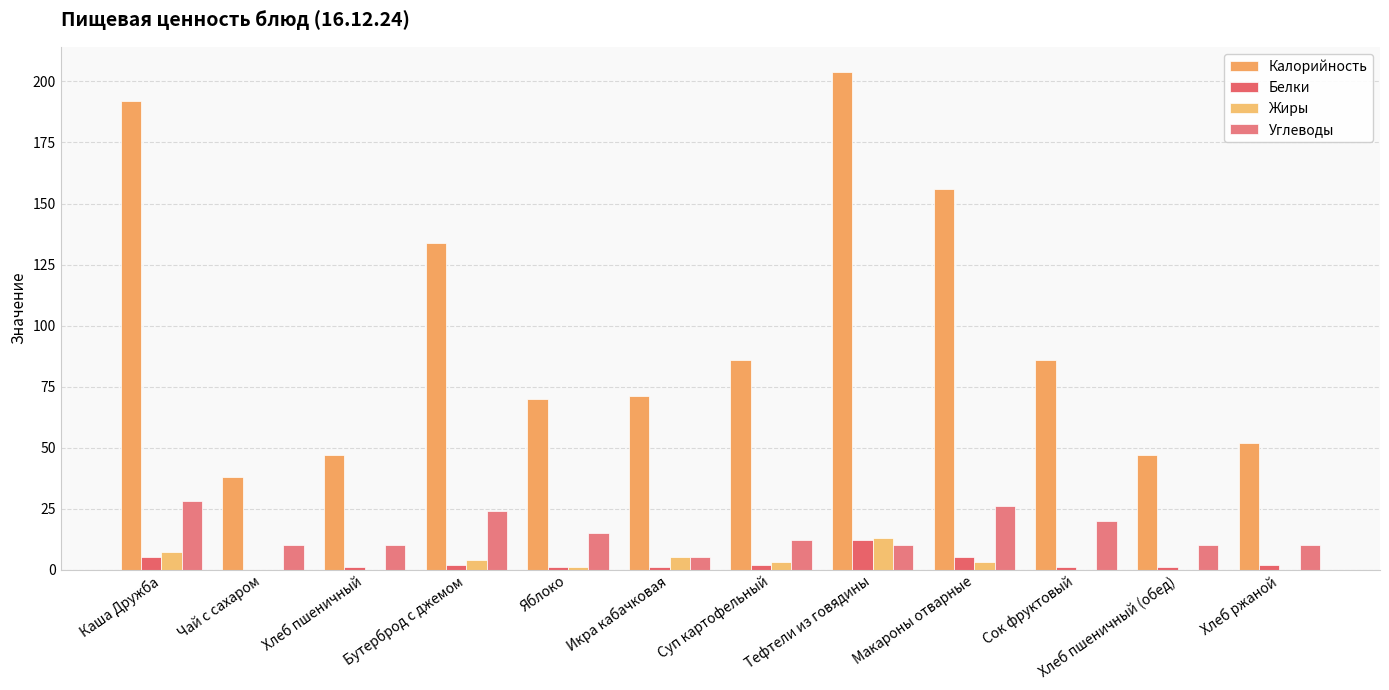

Reading left to right, what are all the values shown in this chart?

Калорийность: Каша Дружба=192.0	Чай с сахаром=38.0	Хлеб пшеничный=47.0	Бутерброд с джемом=134.0	Яблоко=70.0	Икра кабачковая=71.0	Суп картофельный=86.0	Тефтели из говядины=204.0	Макароны отварные=156.0	Сок фруктовый=86.0	Хлеб пшеничный (обед)=47.0	Хлеб ржаной=52.0
Белки: Каша Дружба=5.2	Чай с сахаром=0.0	Хлеб пшеничный=1.0	Бутерброд с джемом=2.0	Яблоко=1.0	Икра кабачковая=1.0	Суп картофельный=2.0	Тефтели из говядины=12.0	Макароны отварные=5.0	Сок фруктовый=1.0	Хлеб пшеничный (обед)=1.0	Хлеб ржаной=2.0
Жиры: Каша Дружба=7.2	Чай с сахаром=0.0	Хлеб пшеничный=0.0	Бутерброд с джемом=4.0	Яблоко=1.0	Икра кабачковая=5.0	Суп картофельный=3.0	Тефтели из говядины=13.0	Макароны отварные=3.0	Сок фруктовый=0.0	Хлеб пшеничный (обед)=0.0	Хлеб ржаной=0.0
Углеводы: Каша Дружба=28.3	Чай с сахаром=10.0	Хлеб пшеничный=10.0	Бутерброд с джемом=24.0	Яблоко=15.0	Икра кабачковая=5.0	Суп картофельный=12.0	Тефтели из говядины=10.0	Макароны отварные=26.0	Сок фруктовый=20.0	Хлеб пшеничный (обед)=10.0	Хлеб ржаной=10.0